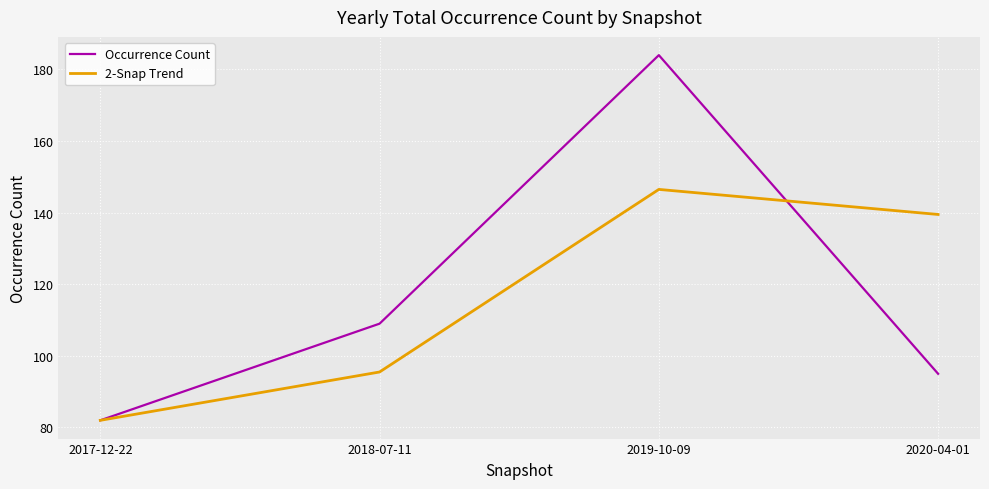

At which label does 2-Snap Trend first exceed 139?

2019-10-09